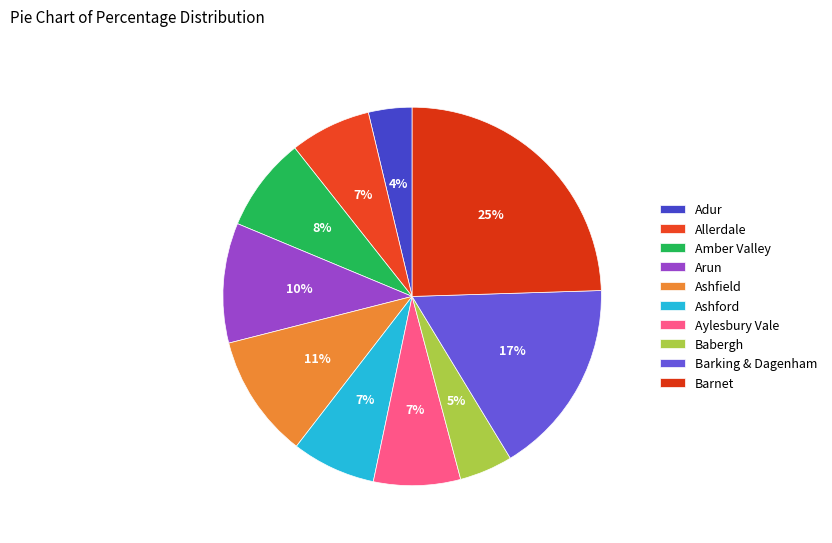

How many segments does this pie chart have?

10